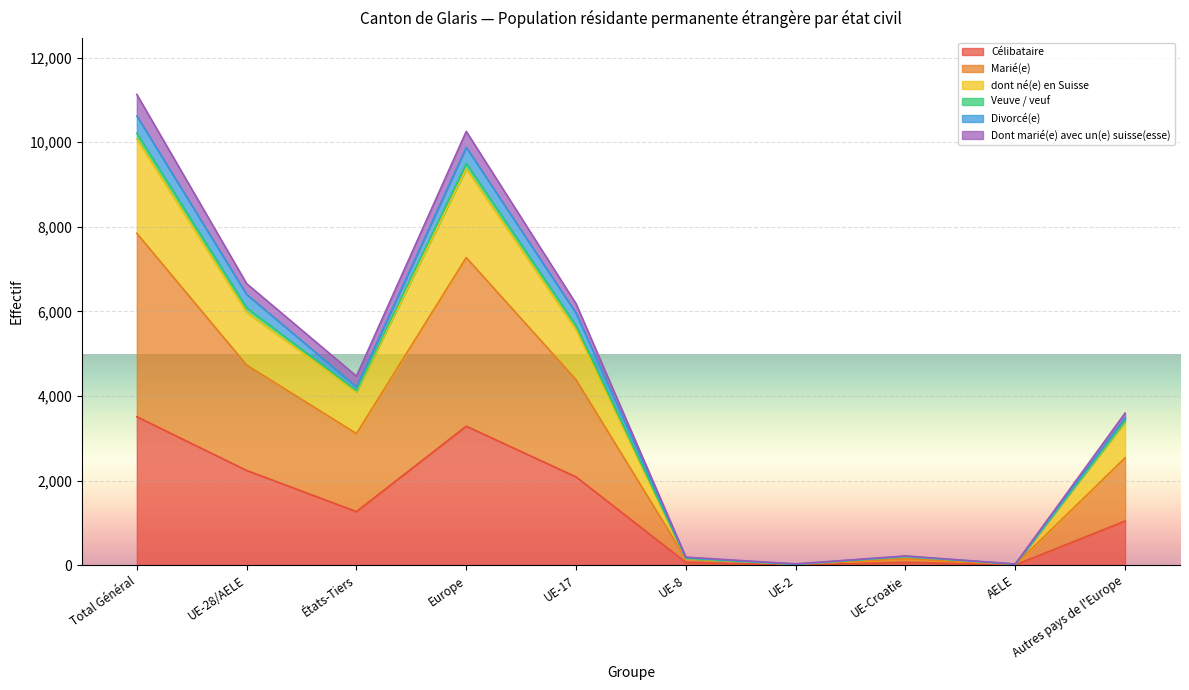

Is it true that dont né(e) en Suisse equals 25 at AELE?

True